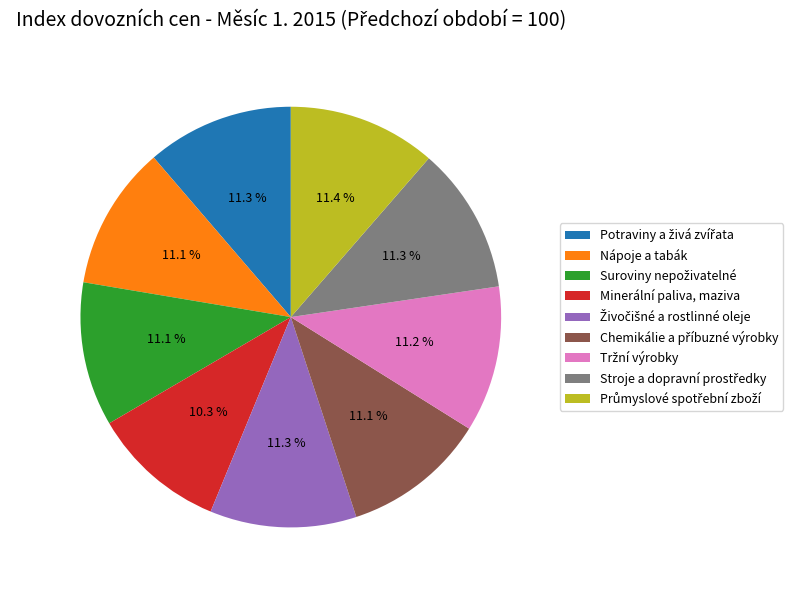

Is there a majority slice in this chart?

No